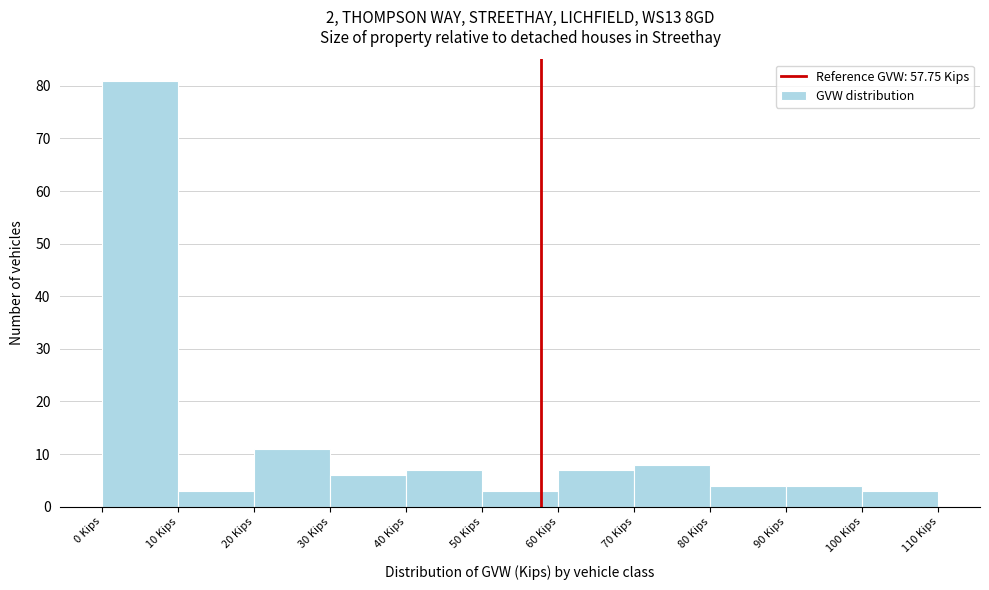

How tall is the bar that spans 20 to 30 on the x-axis? The values are not printed on the chart, so give them approximately, as read against the axis.

11